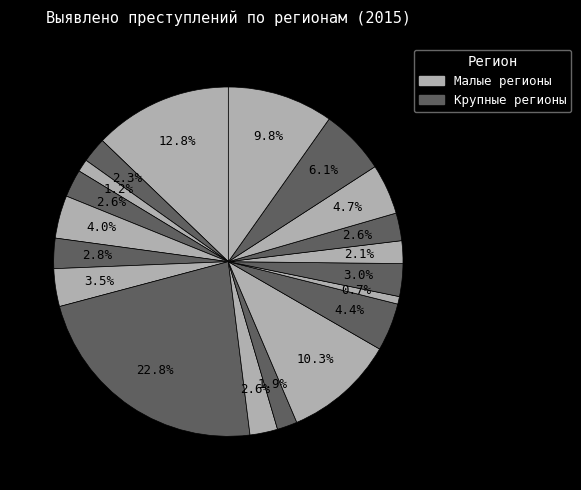

Count the number of slices in the pie.

19